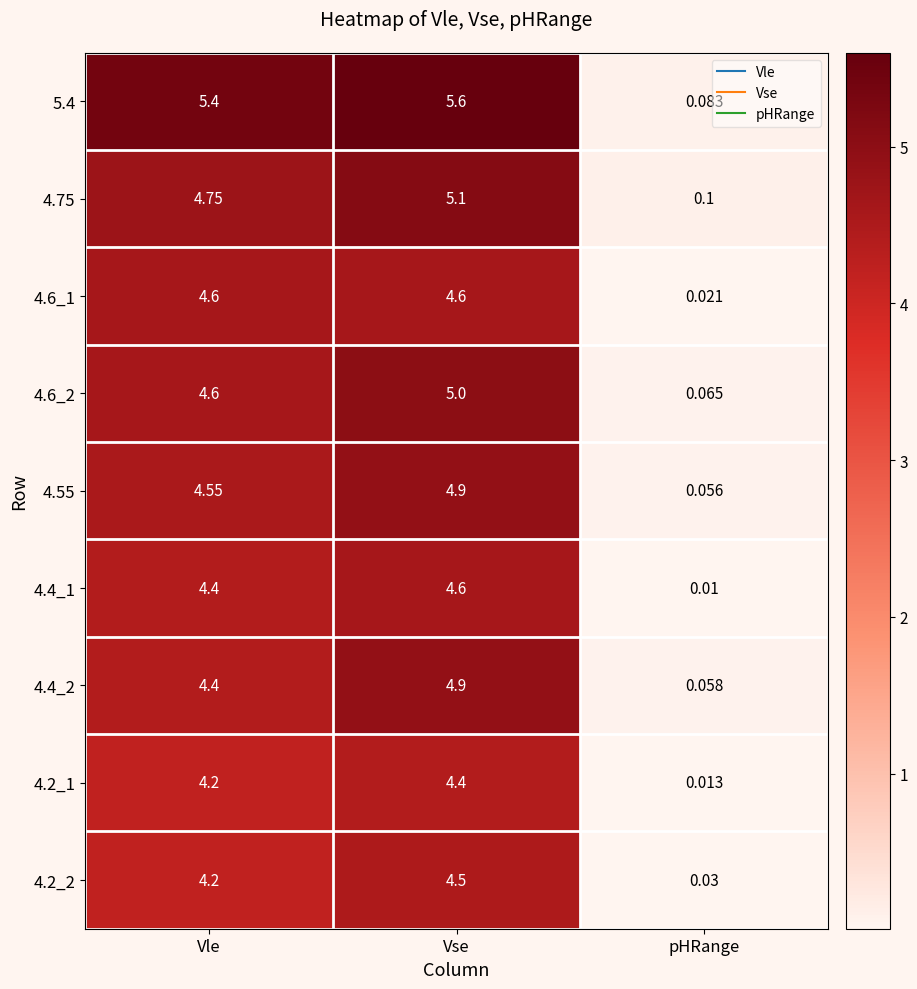

Rank the categories by 4.4_1 value from highest to lowest.

Vse, Vle, pHRange